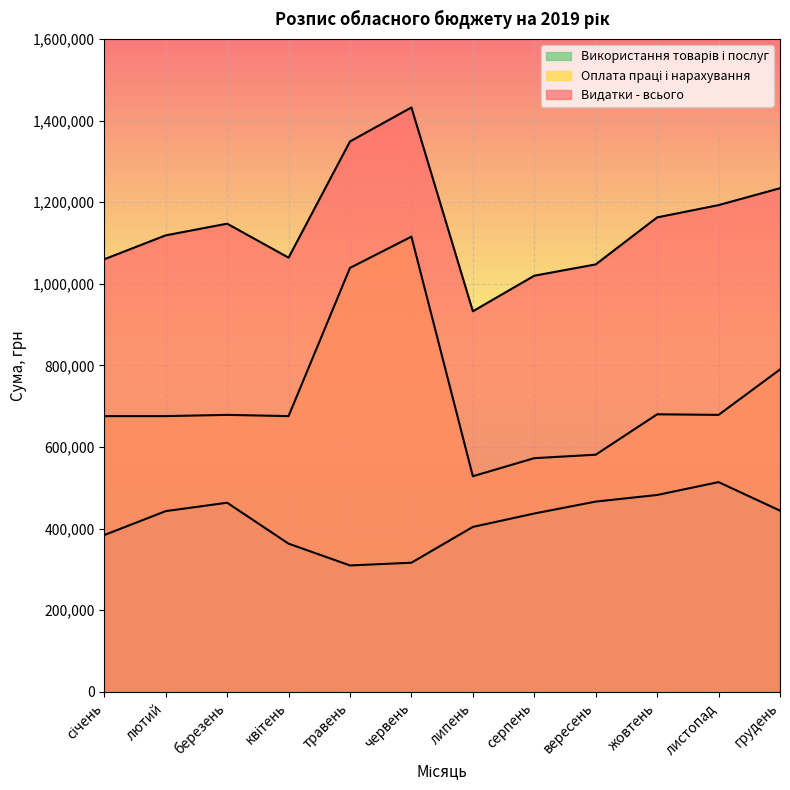

Reading left to right, list all the values displayed in this chart.

Видатки - всього: січень=1060300	лютий=1118900	березень=1147500	квітень=1064200	травень=1349000	червень=1432300	липень=932800	серпень=1020000	вересень=1047700	жовтень=1162900	листопад=1193000	грудень=1234400
Оплата праці і нарахування: січень=675900	лютий=675900	березень=678900	квітень=675900	травень=1039100	червень=1115700	липень=528500	серпень=572800	вересень=581300	жовтень=680300	листопад=678900	грудень=790200
Використання товарів і послуг: січень=384400	лютий=443000	березень=463600	квітень=363300	травень=309900	червень=316600	липень=404300	серпень=437200	вересень=466400	жовтень=482600	листопад=514100	грудень=444200